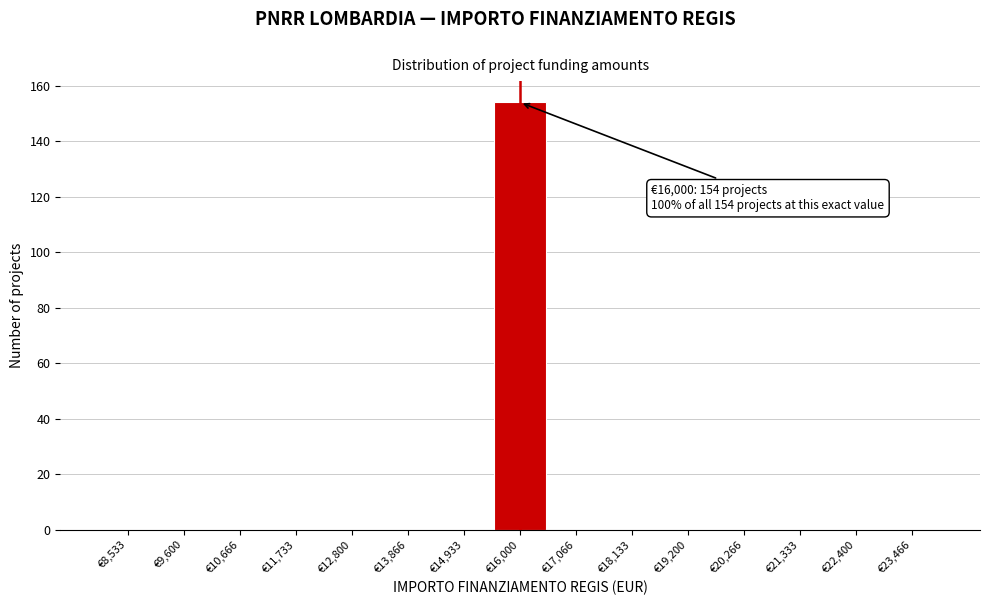

Over which range of the x-axis is the bar tallest?

15400 to 16600